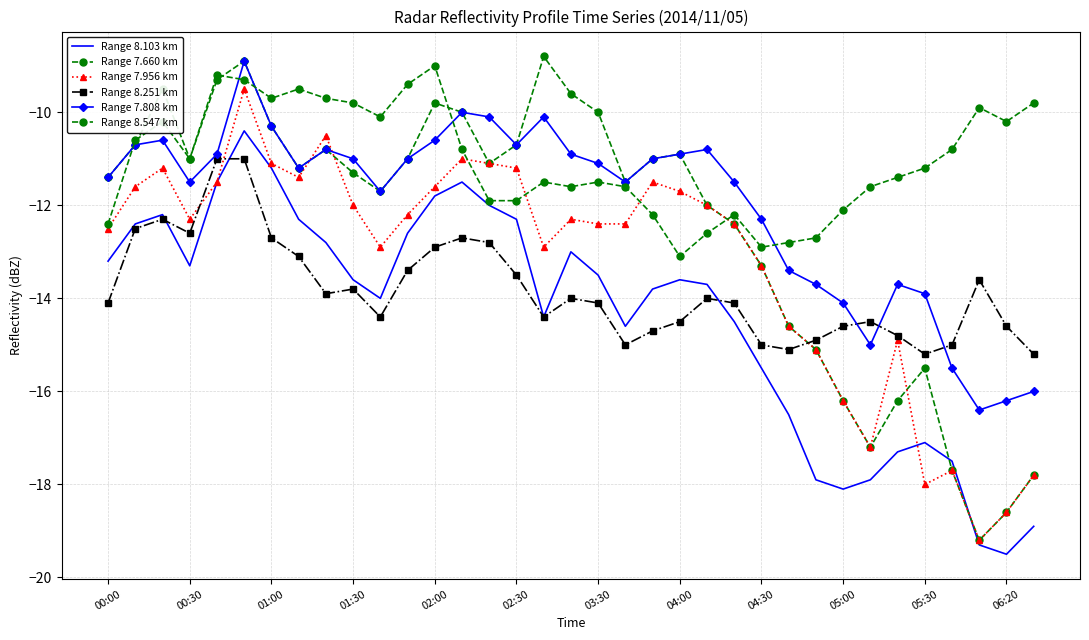

How many interior local peaks does the Range 8.251 km series have?

7